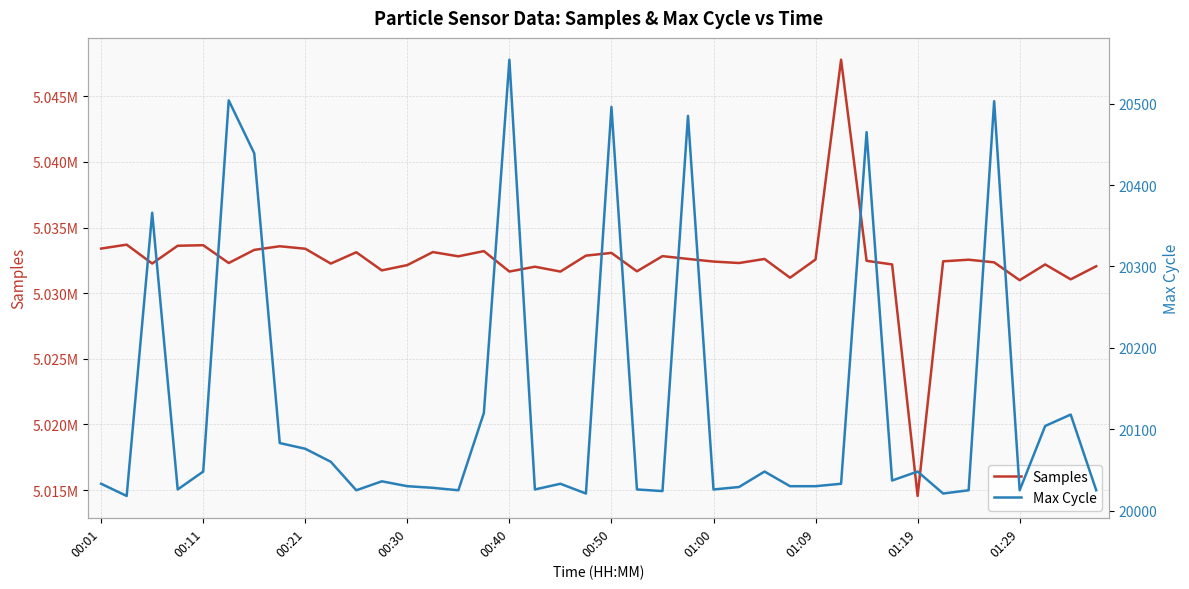

True or false: Max Cycle and Samples cross at least once.

False